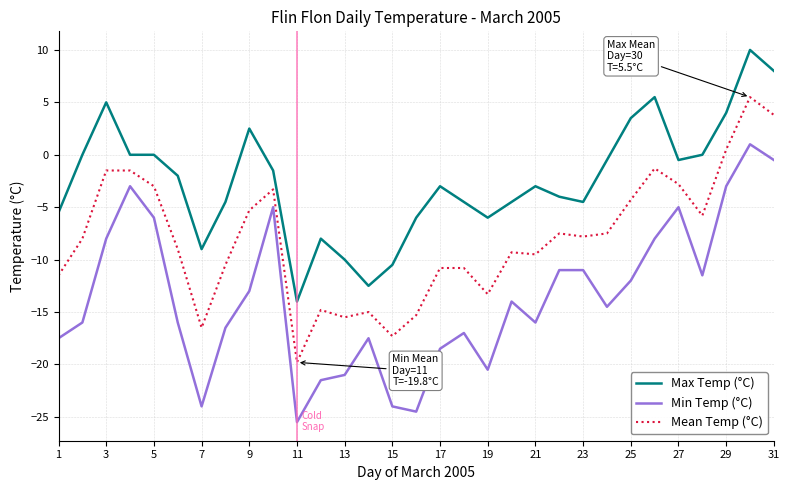

True or false: Mean Temp (°C) and Max Temp (°C) intersect in this chart.

False